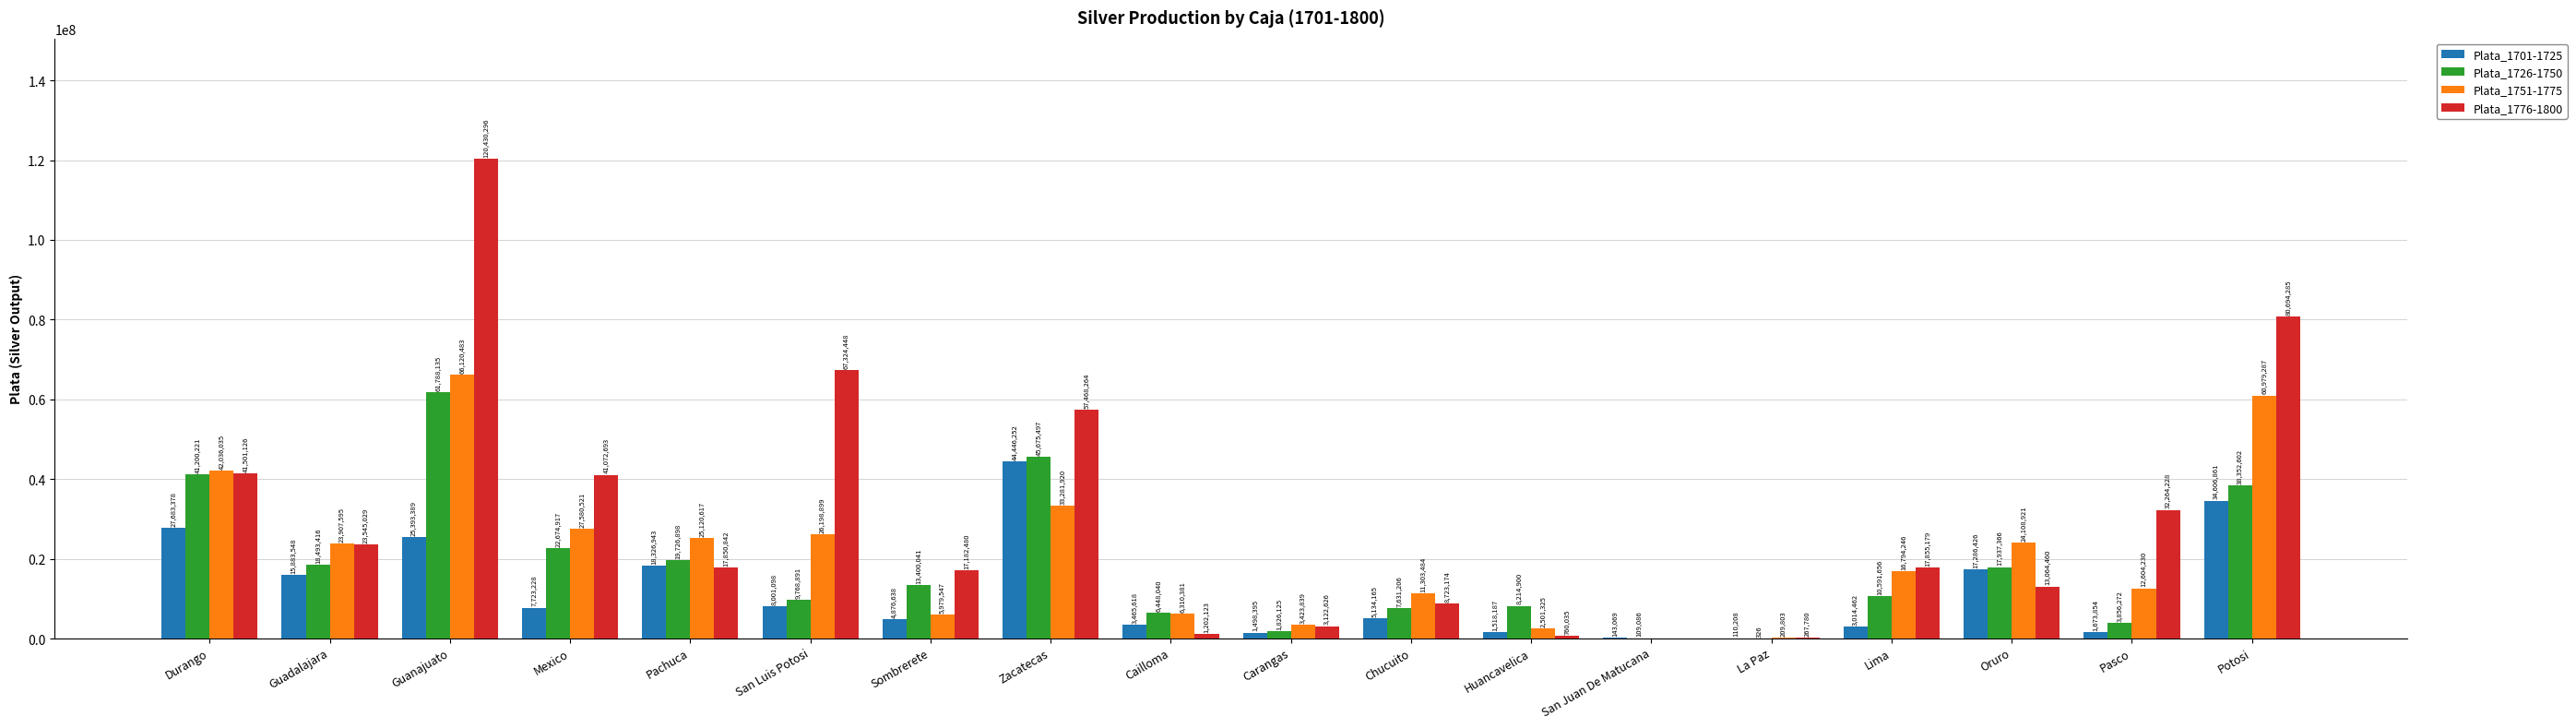

What is the difference between the Plata_1726-1750 values at Oruro and Pachuca?

1789532